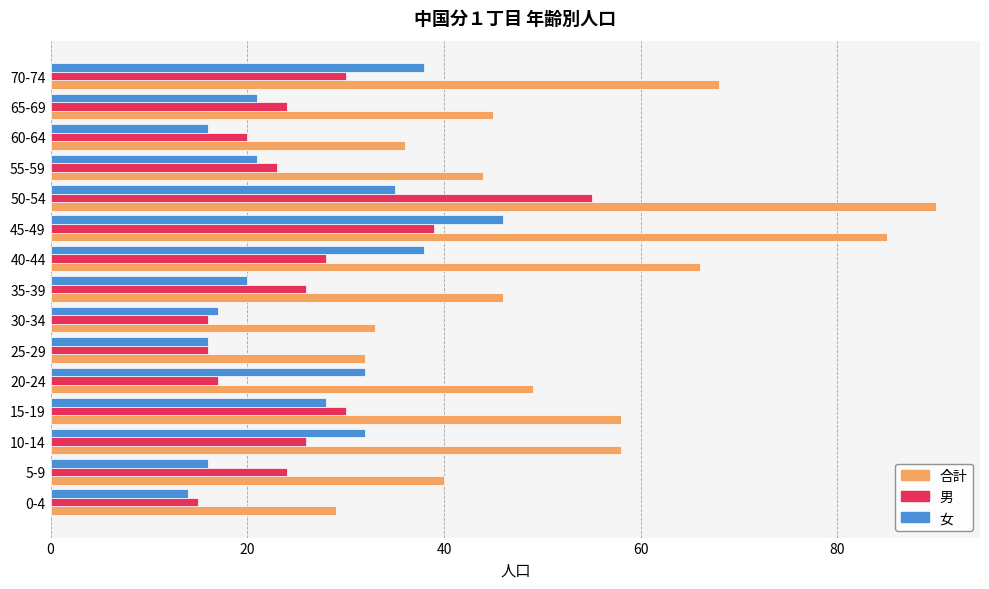

What is the approximate value of 合計 at 70-74?

68